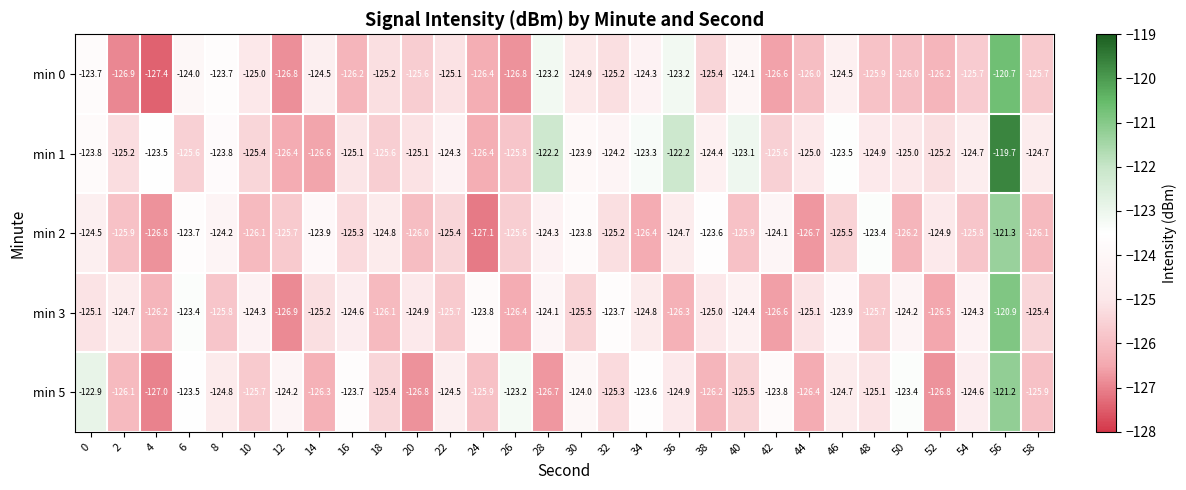

What is the total value across all series at 14?

-626.5